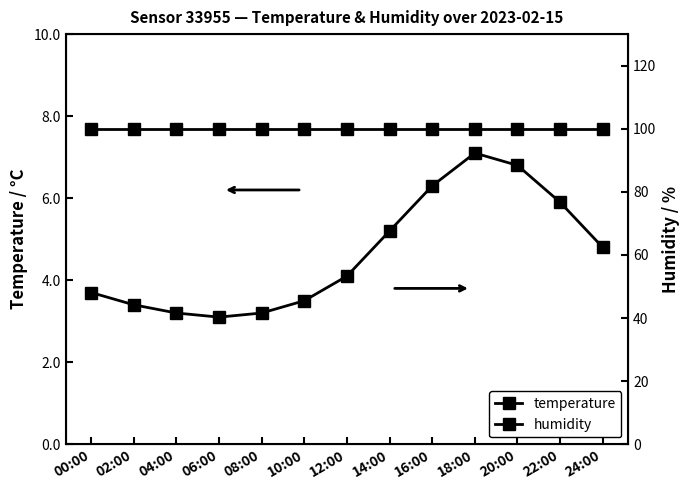

List the labels in order of humidity value, largest first.

00:00, 02:00, 04:00, 06:00, 08:00, 10:00, 12:00, 14:00, 16:00, 18:00, 20:00, 22:00, 24:00